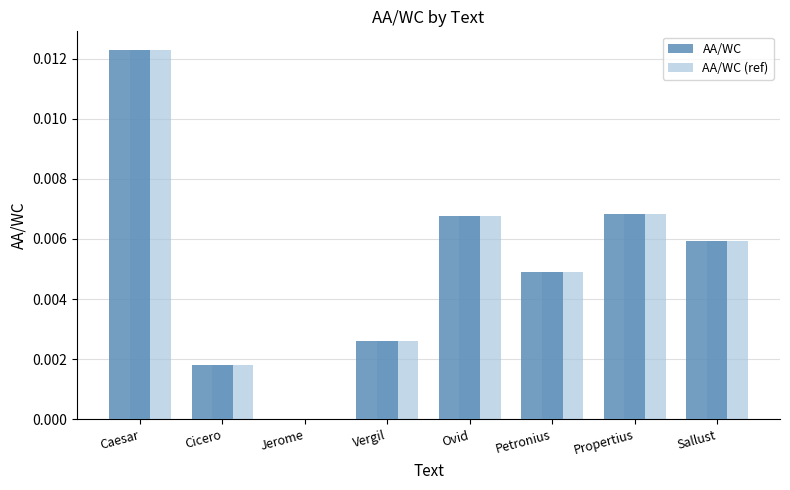

True or false: AA/WC (ref) has a value of 0.0 at Ovid.

True